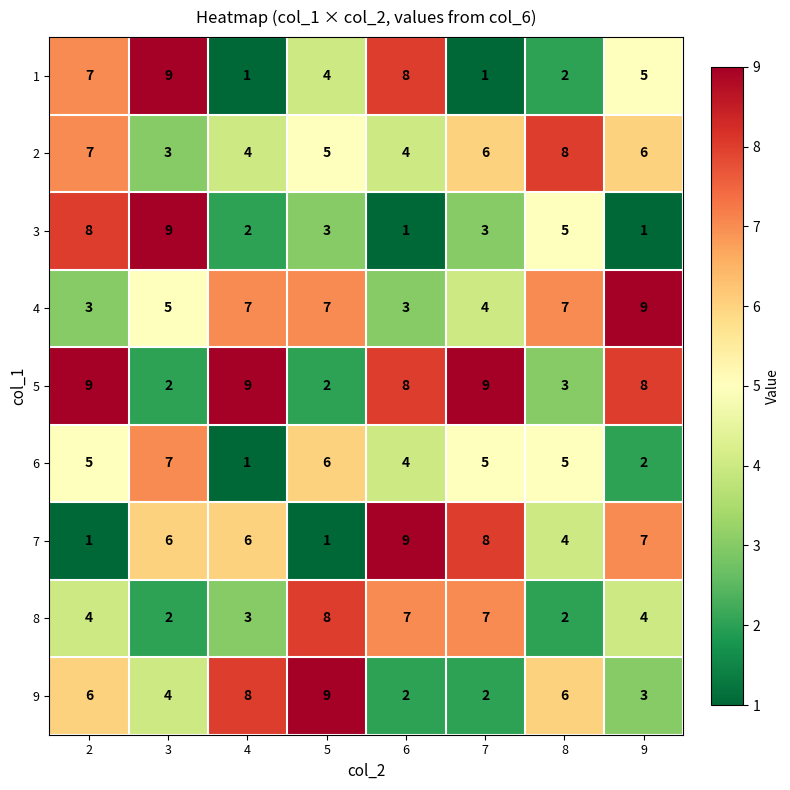

Which series changed the most between 4 and 8?

5